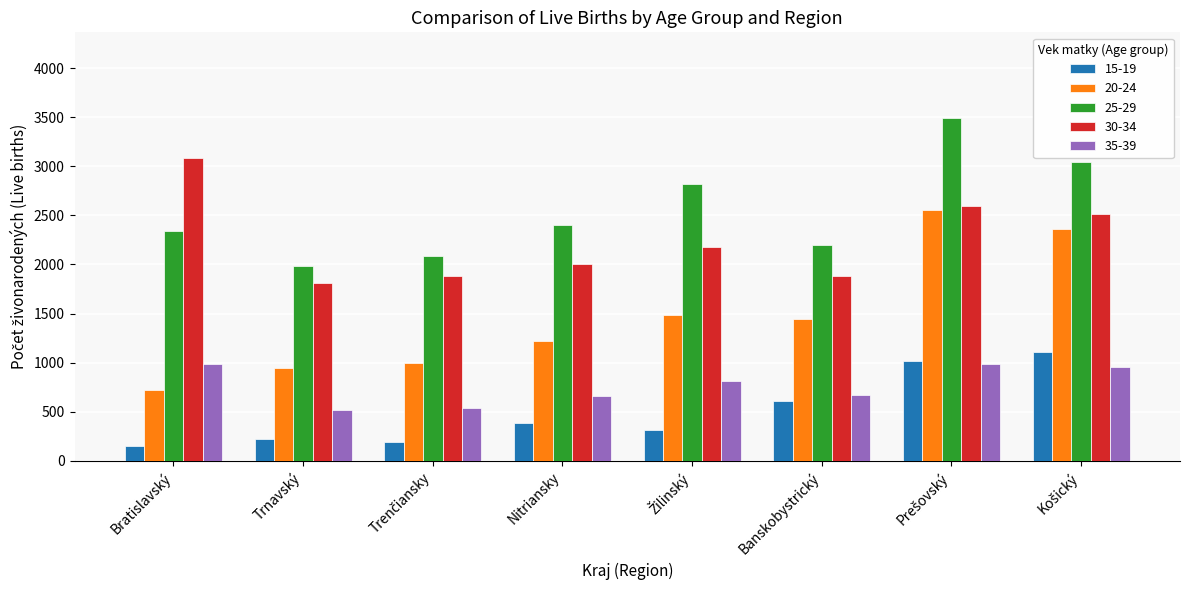

What is the total value across all series at Trnavský?

5477